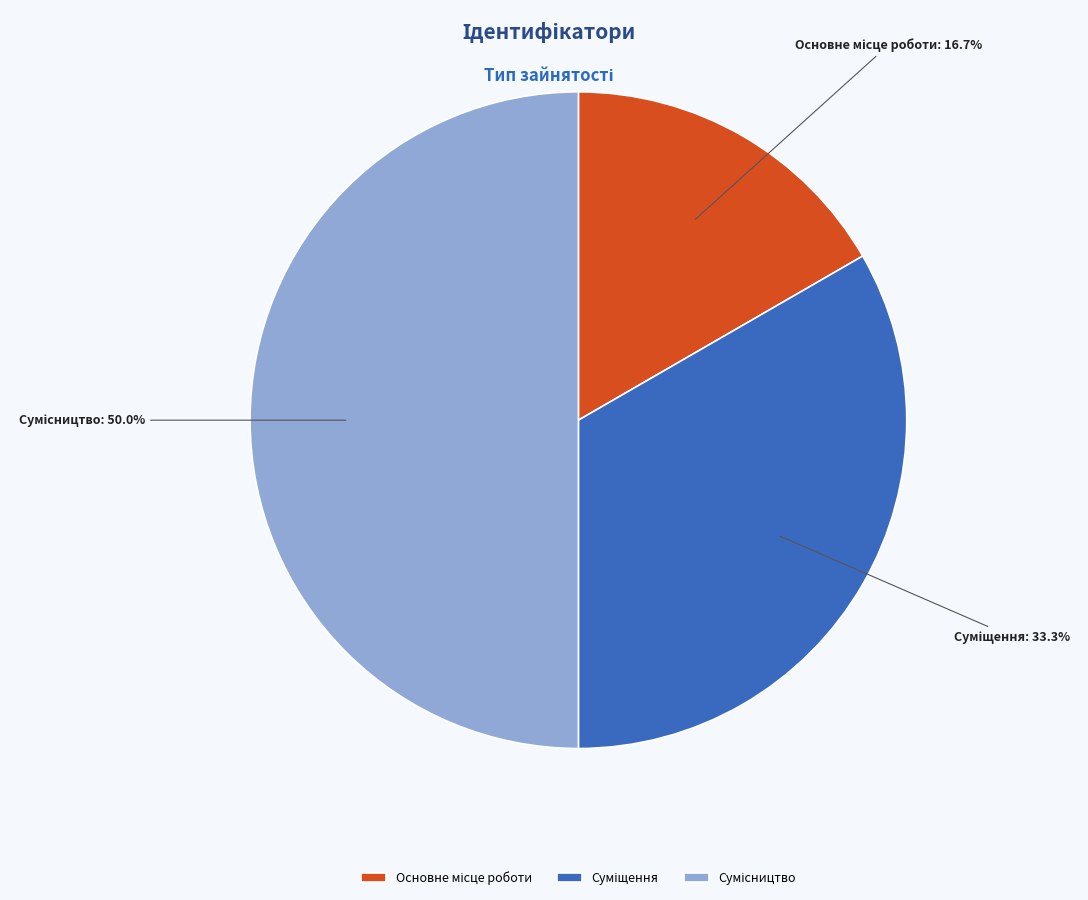

The Сумісництво slice represents 50% of the pie. True or false?

True